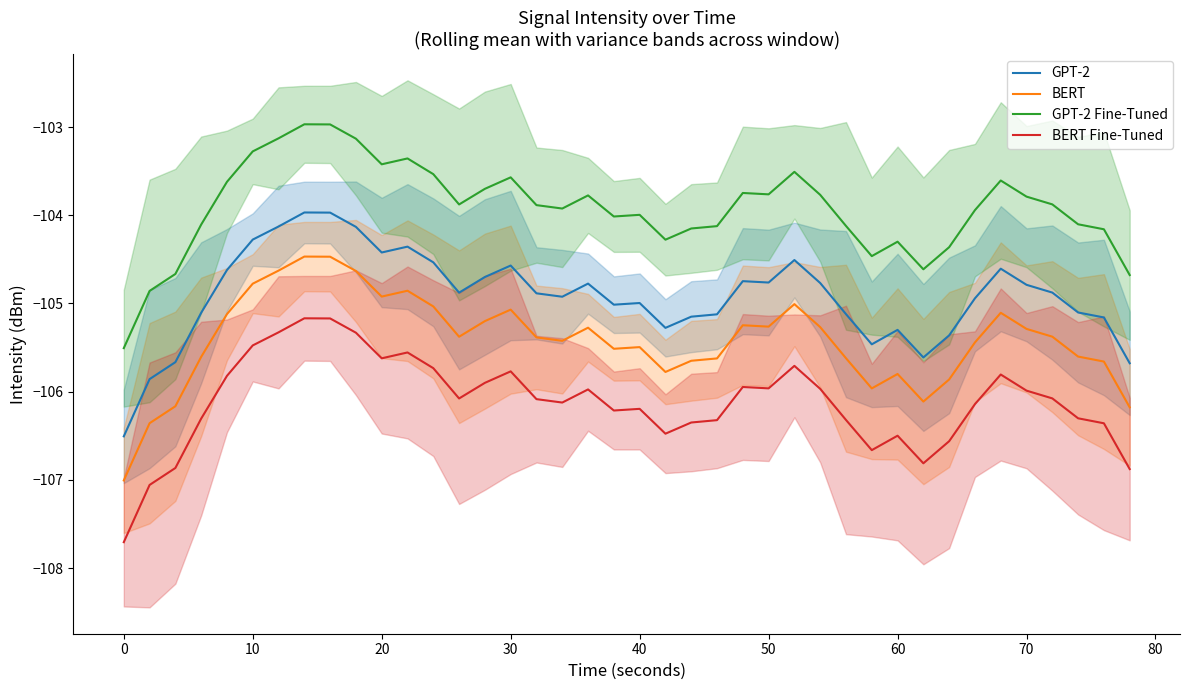

How many data points in GPT-2 Fine-Tuned are above -103?

2